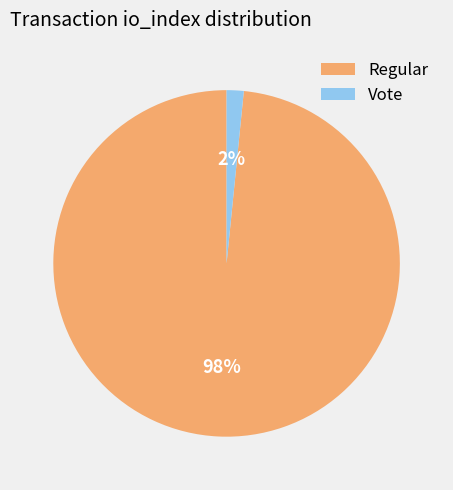

How many slices are in this pie chart?

2